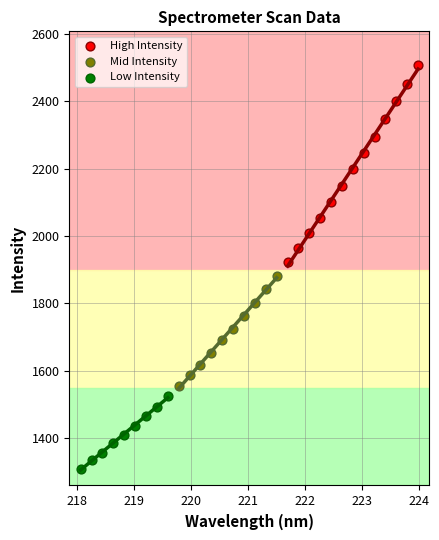

Which series has the largest Y range (max minus min)?

High Intensity